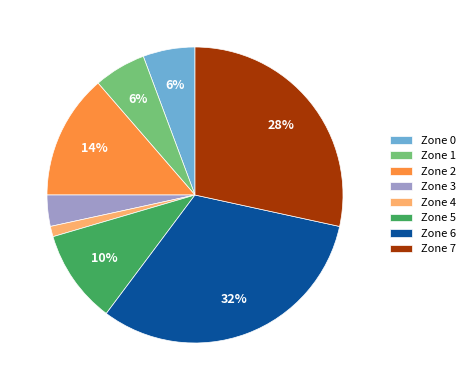

To the nearest percent, what portion does Zone 6 represent?

32%